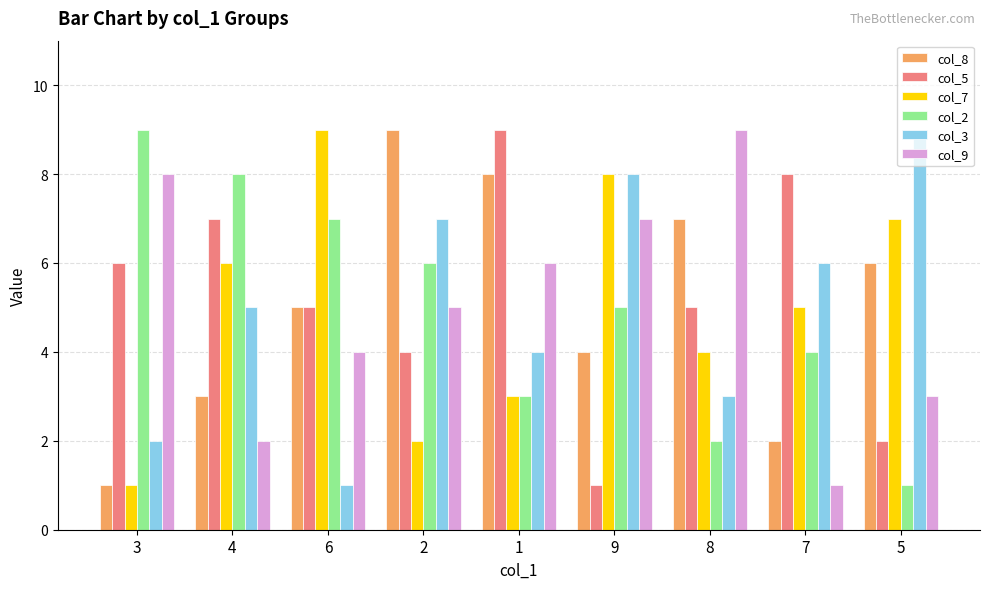

Rank the categories by col_3 value from highest to lowest.

5, 9, 2, 7, 4, 1, 8, 3, 6